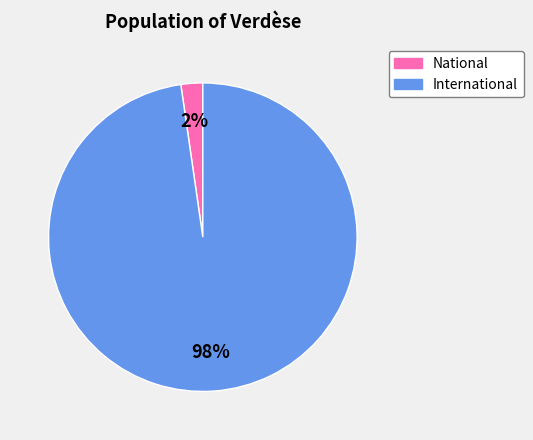

To the nearest percent, what is the average slice percentage?

50%